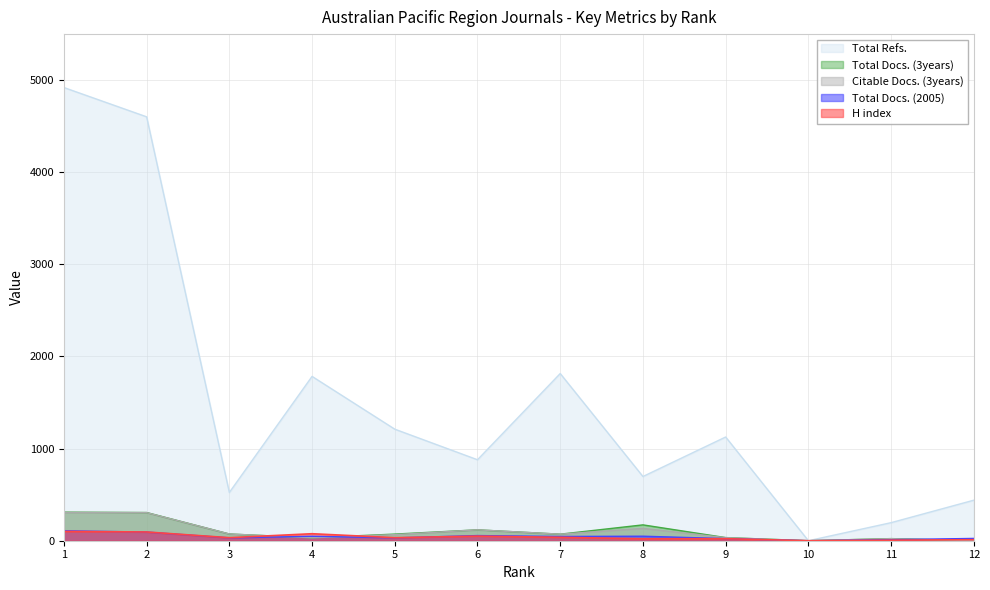

Where is the first local maximum for H index?

4